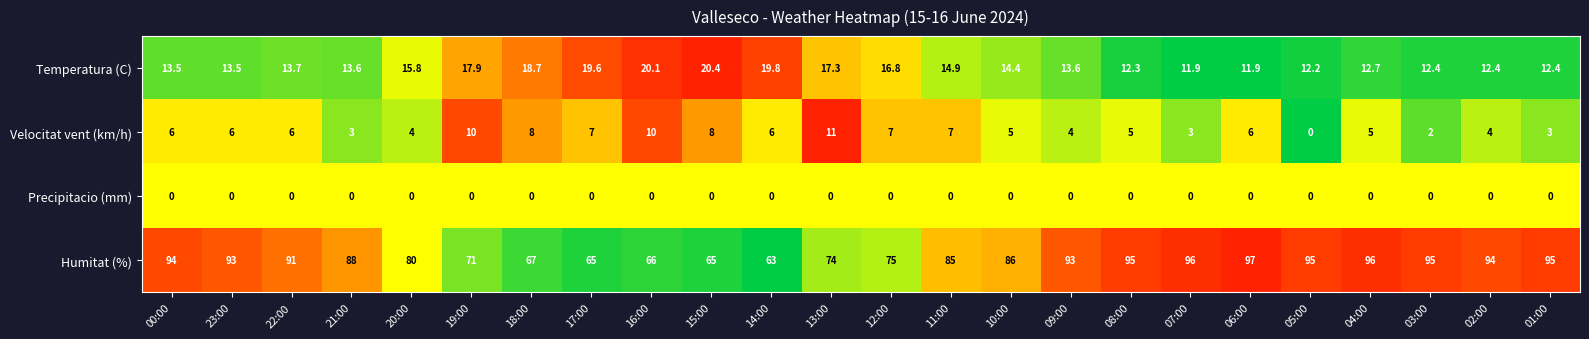

What is the spread (max minus min) of values at 04:00?

96.0